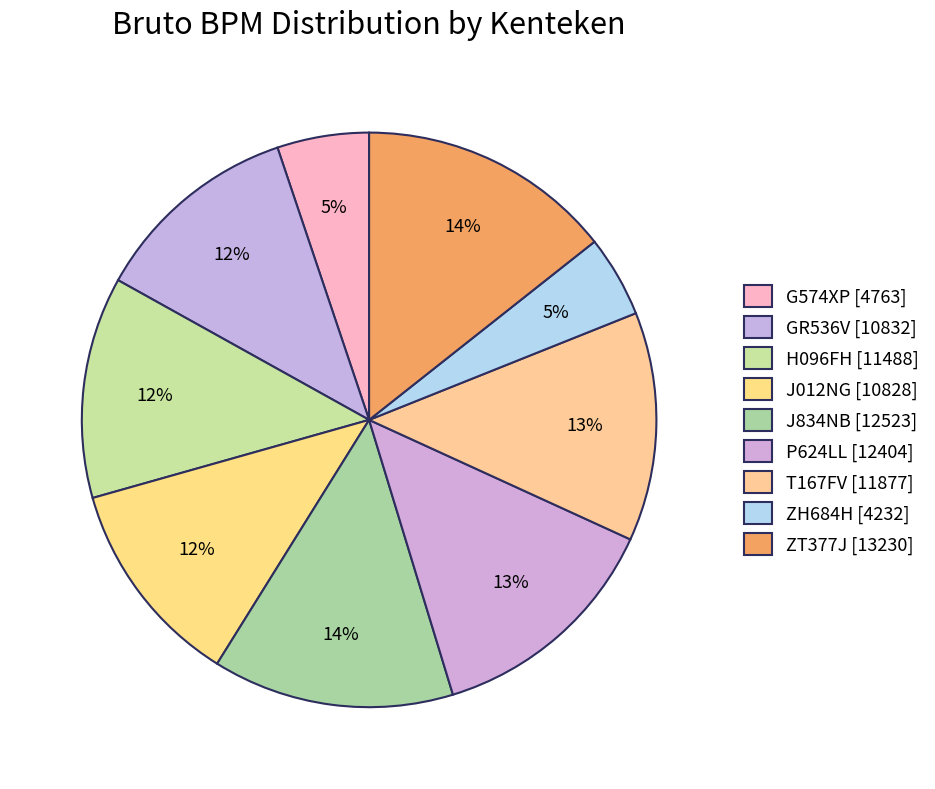

What is the largest slice in the pie chart?

ZT377J